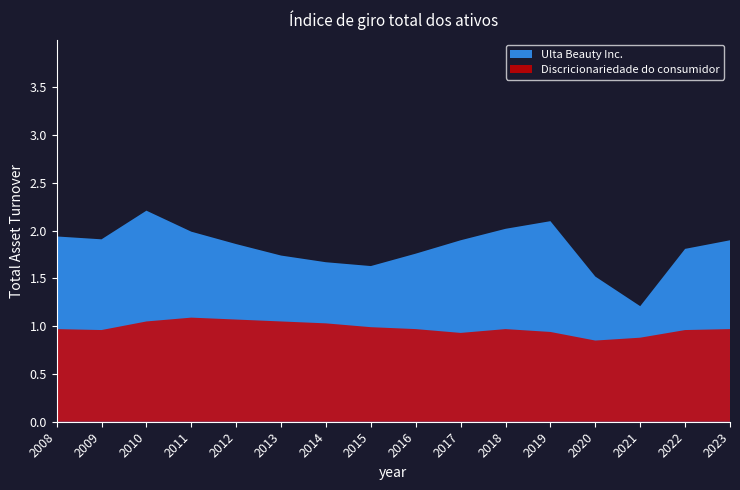

Reading left to right, list all the values displayed in this chart.

Ulta Beauty Inc.: 2008-02-02=1.9	2009-01-31=1.9	2010-01-30=2.2	2011-01-29=2.0	2012-01-28=1.9	2013-02-02=1.7	2014-02-01=1.7	2015-01-31=1.6	2016-01-30=1.8	2017-01-28=1.9	2018-02-03=2.0	2019-02-02=2.1	2020-02-01=1.5	2021-01-30=1.2	2022-01-29=1.8	2023-01-28=1.9
Discricionariedade do consumidor: 2008-02-02=1.0	2009-01-31=1.0	2010-01-30=1.1	2011-01-29=1.1	2012-01-28=1.1	2013-02-02=1.1	2014-02-01=1.0	2015-01-31=1.0	2016-01-30=1.0	2017-01-28=0.9	2018-02-03=1.0	2019-02-02=0.9	2020-02-01=0.8	2021-01-30=0.9	2022-01-29=1.0	2023-01-28=1.0